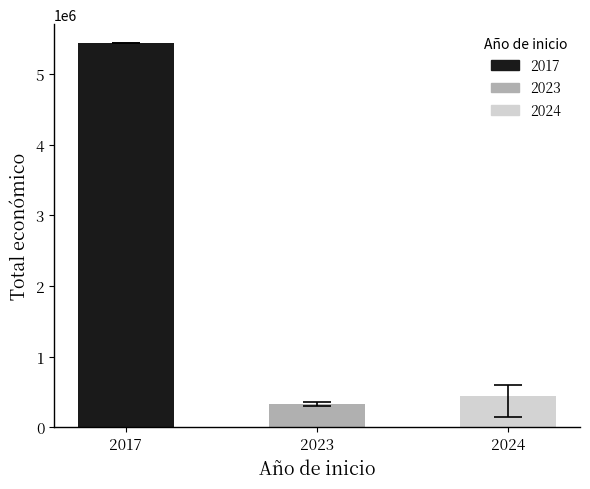

How many data points does each series have?

3